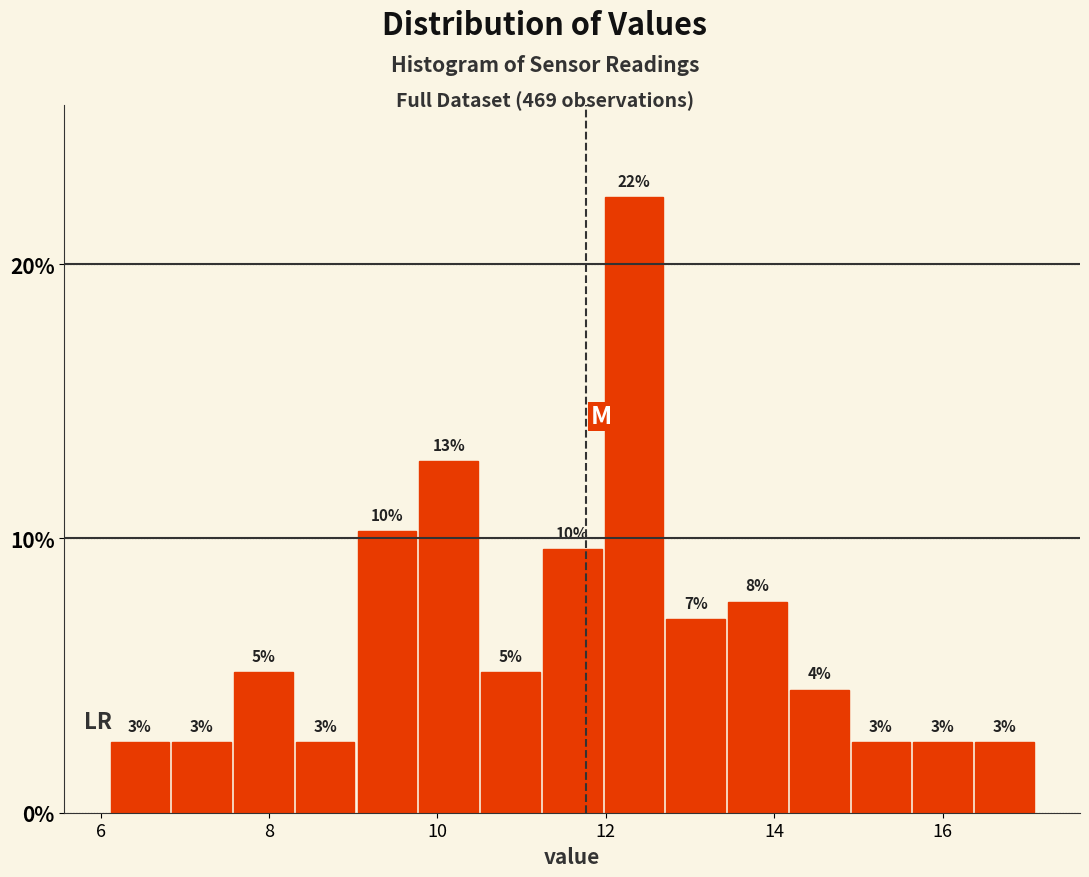

Read against the x-axis, roughly where is the centre of the tallest bar?

12.4